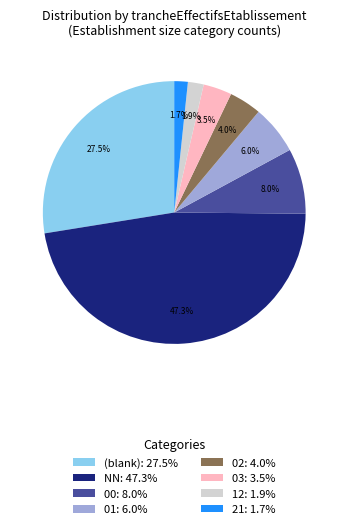

Between 00: 8.0% and 01: 6.0%, which is larger?

00: 8.0%